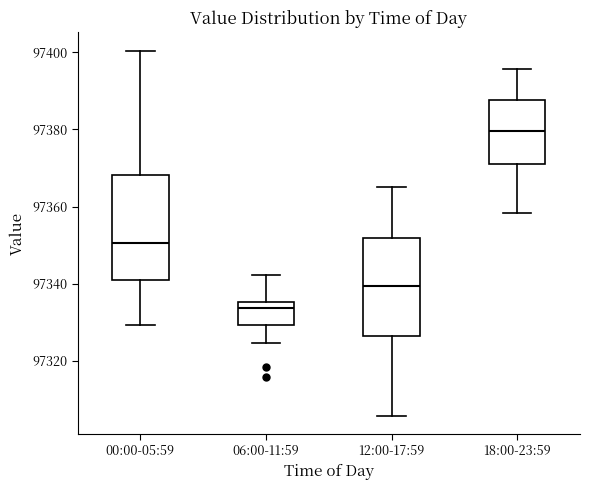

Reading left to right, read every box against the y-axis: the position of its median line, the range the box covers, and the ends of its whiskers. The values are not printed on the chart, so give them approximately, as read against the axis.

00:00-05:59: median 97350, box 97340 to 97368, whiskers 97330 to 97400
06:00-11:59: median 97334, box 97330 to 97336, whiskers 97324 to 97342
12:00-17:59: median 97340, box 97326 to 97352, whiskers 97306 to 97366
18:00-23:59: median 97380, box 97372 to 97388, whiskers 97358 to 97396